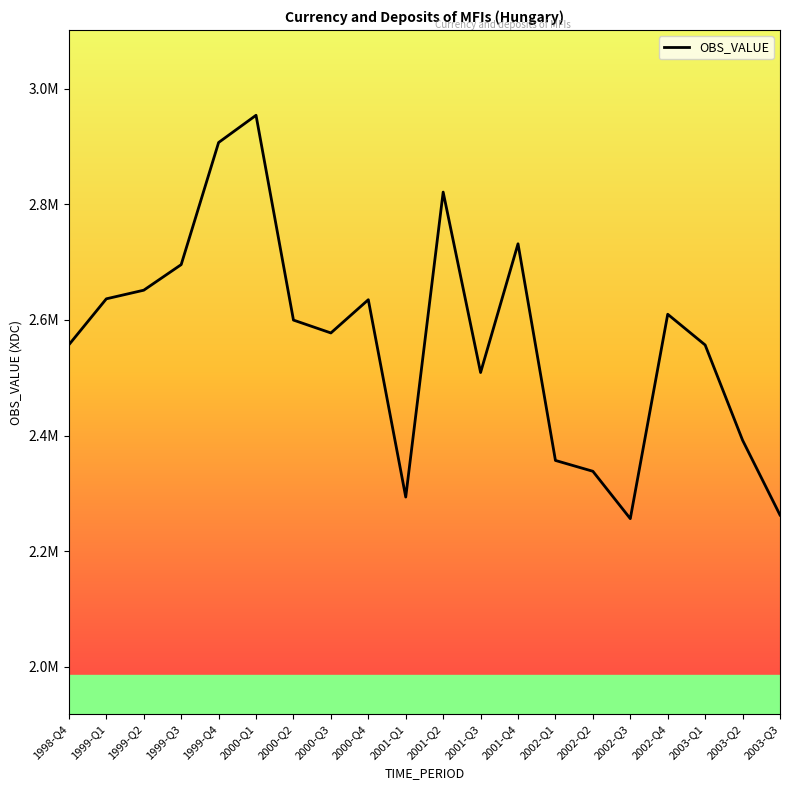

List the labels in order of value, largest first.

2000-Q1, 1999-Q4, 2001-Q2, 2001-Q4, 1999-Q3, 1999-Q2, 1999-Q1, 2000-Q4, 2002-Q4, 2000-Q2, 2000-Q3, 1998-Q4, 2003-Q1, 2001-Q3, 2003-Q2, 2002-Q1, 2002-Q2, 2001-Q1, 2003-Q3, 2002-Q3